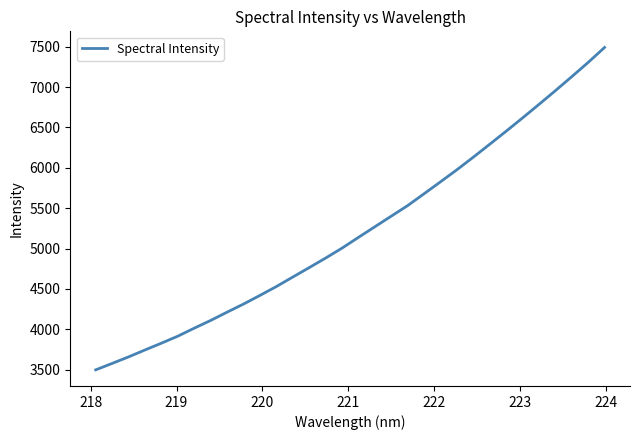

What is the greatest value displayed?

7491.9